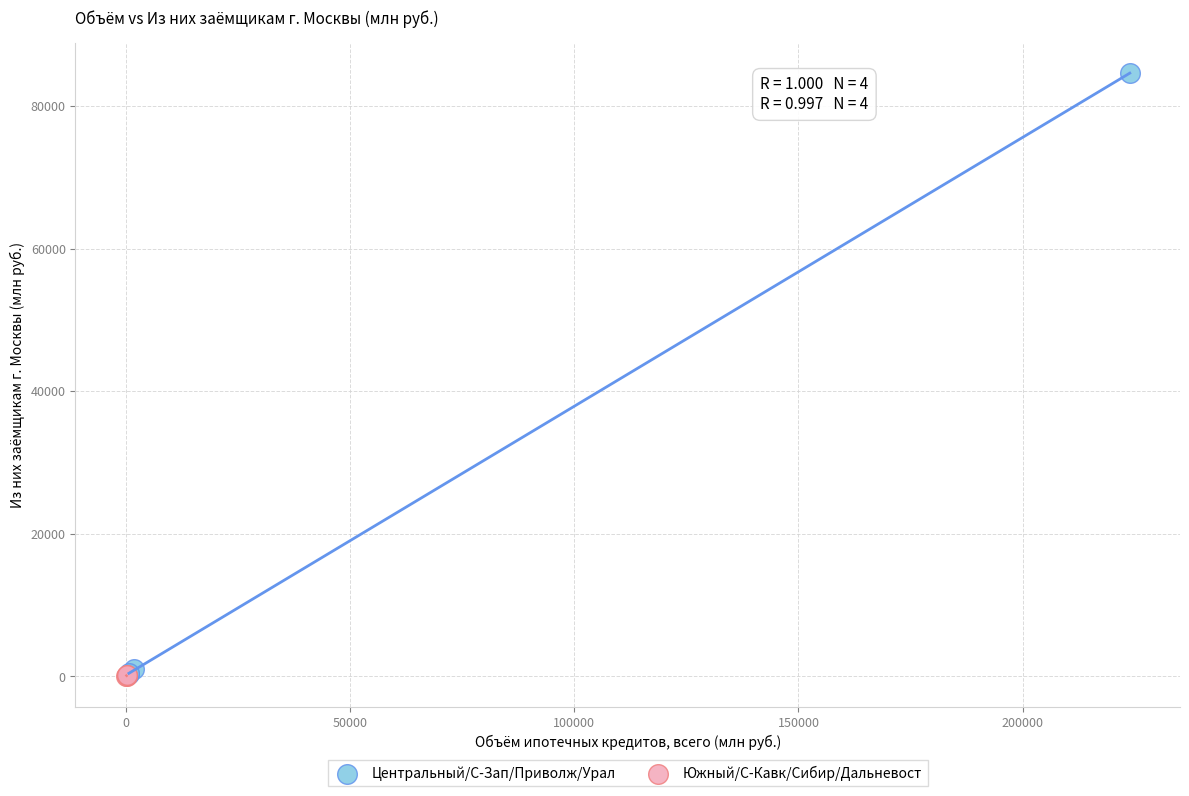

What are all the series names shown in the legend?

Центральный/С-Зап/Приволж/Урал, Южный/С-Кавк/Сибир/Дальневост